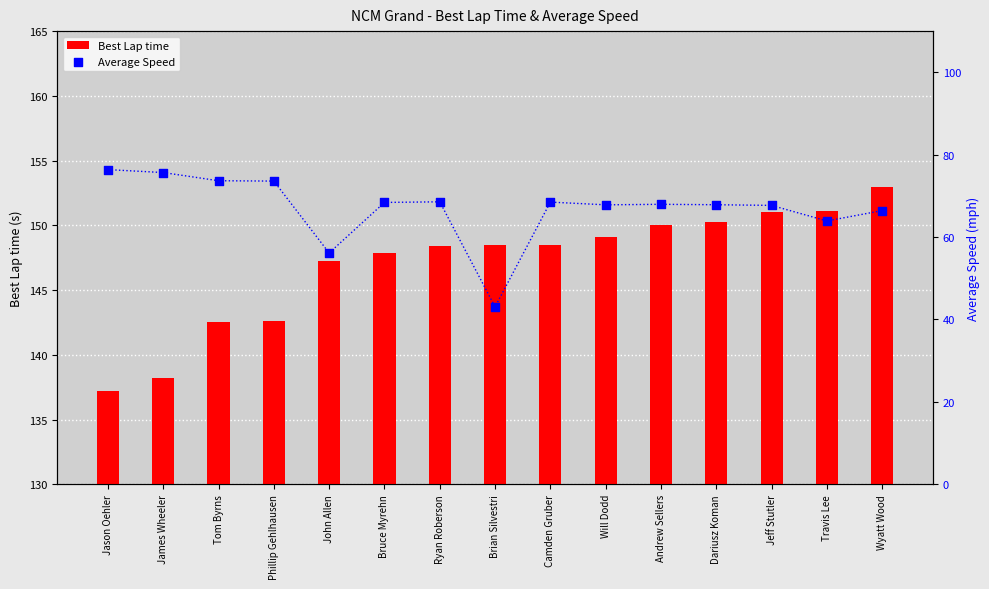

What is the total value across all series at John Allen?

203.4